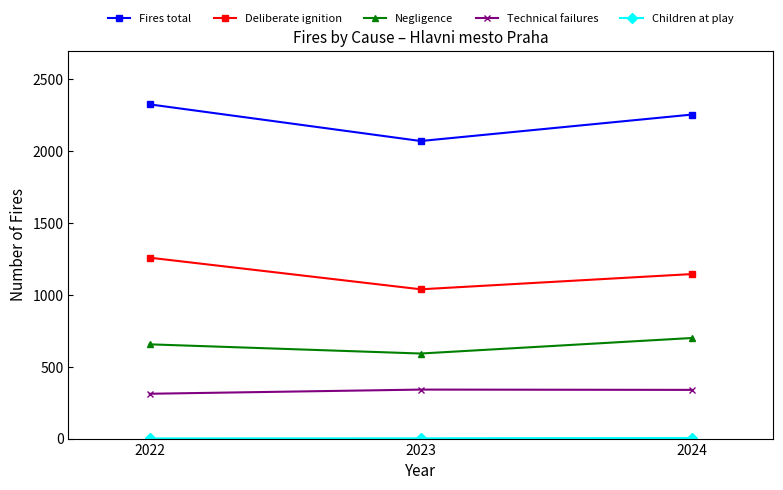

Is it true that Technical failures equals 537 at 2024?

False